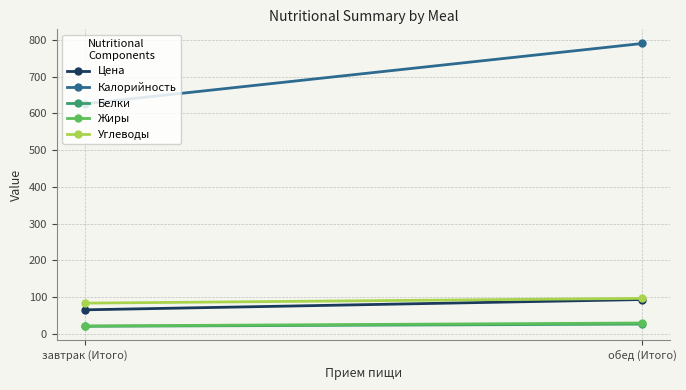

Which series changed the most between завтрак (Итого) and обед (Итого)?

Калорийность